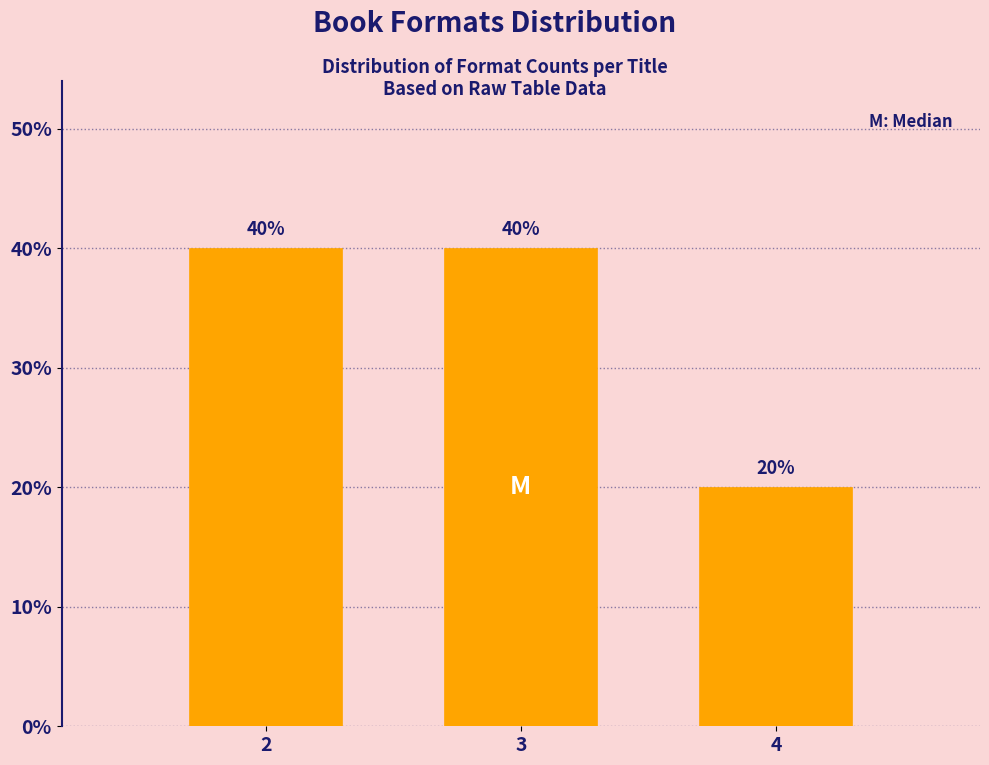

Reading right to left, transcribe all the data shown in this chart.

20	40	40